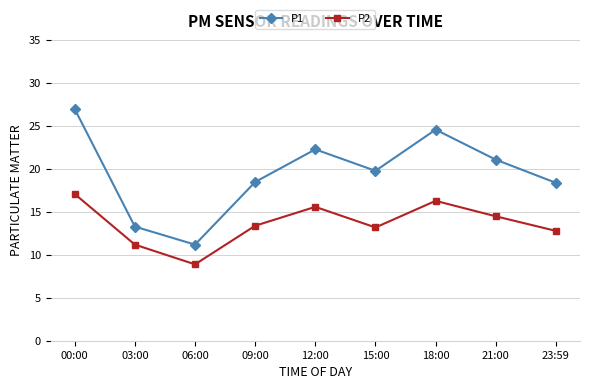

What is the spread (max minus min) of values at 09:00?

5.1